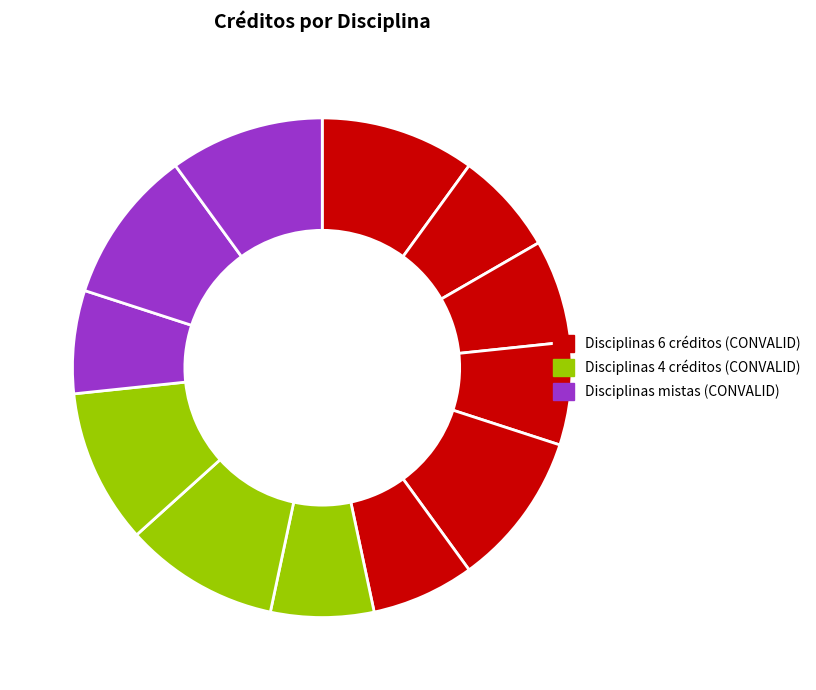

How many segments does this pie chart have?

12